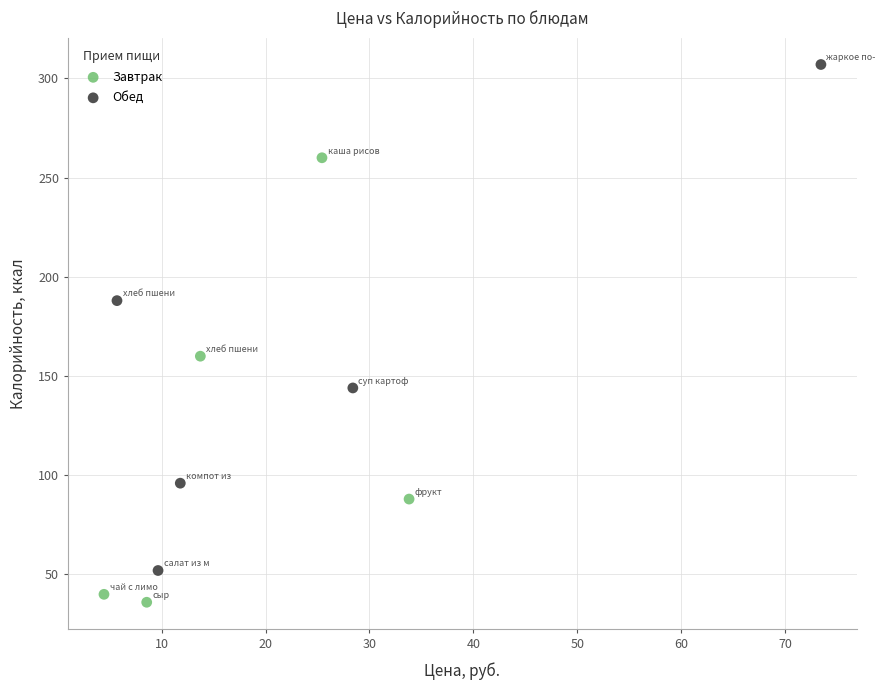

Which series reaches the maximum Y coordinate?

Обед